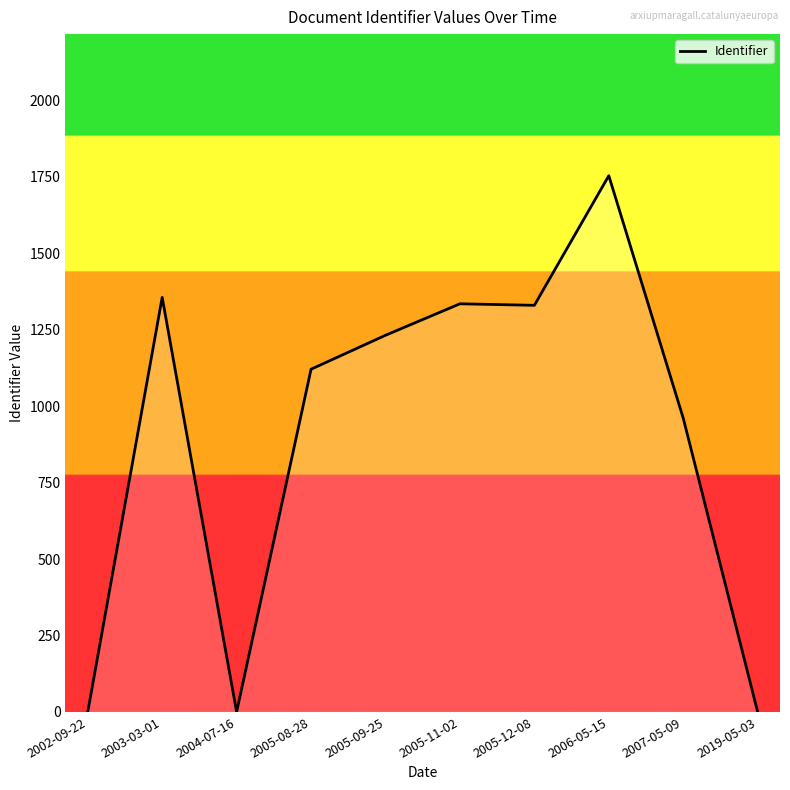

True or false: the data shows 0 at 2019-05-03.

True